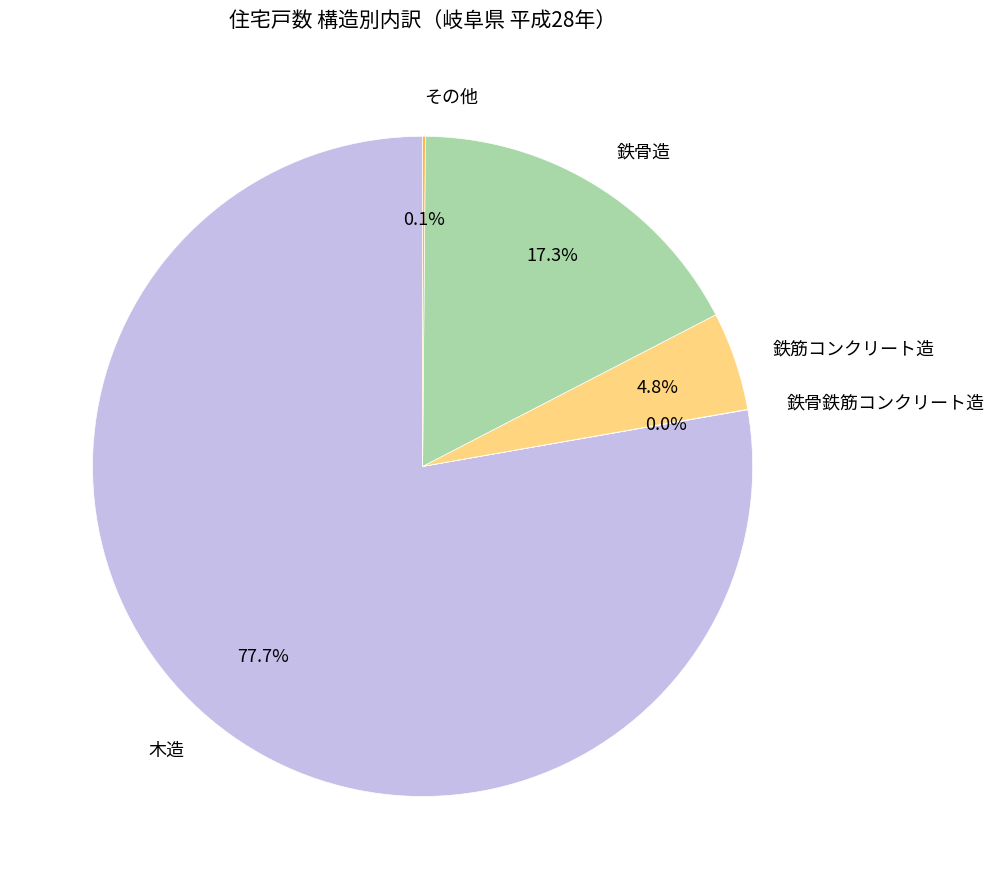

How much of the chart is everything except 鉄筋コンクリート造?

95.2%